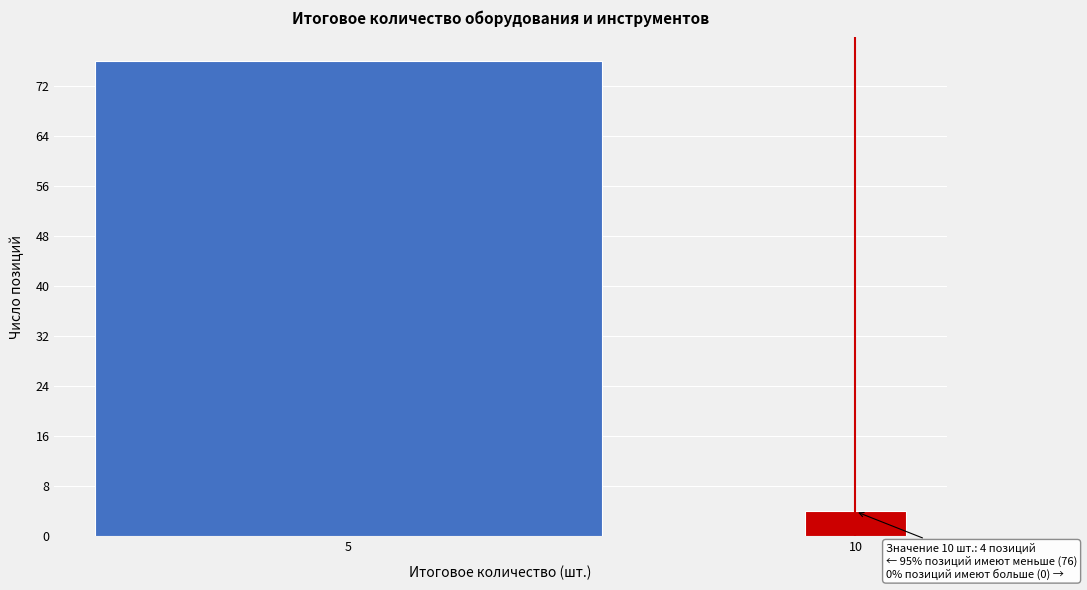

Reading right to left, extract all data points from this chart.

10=4	5=76